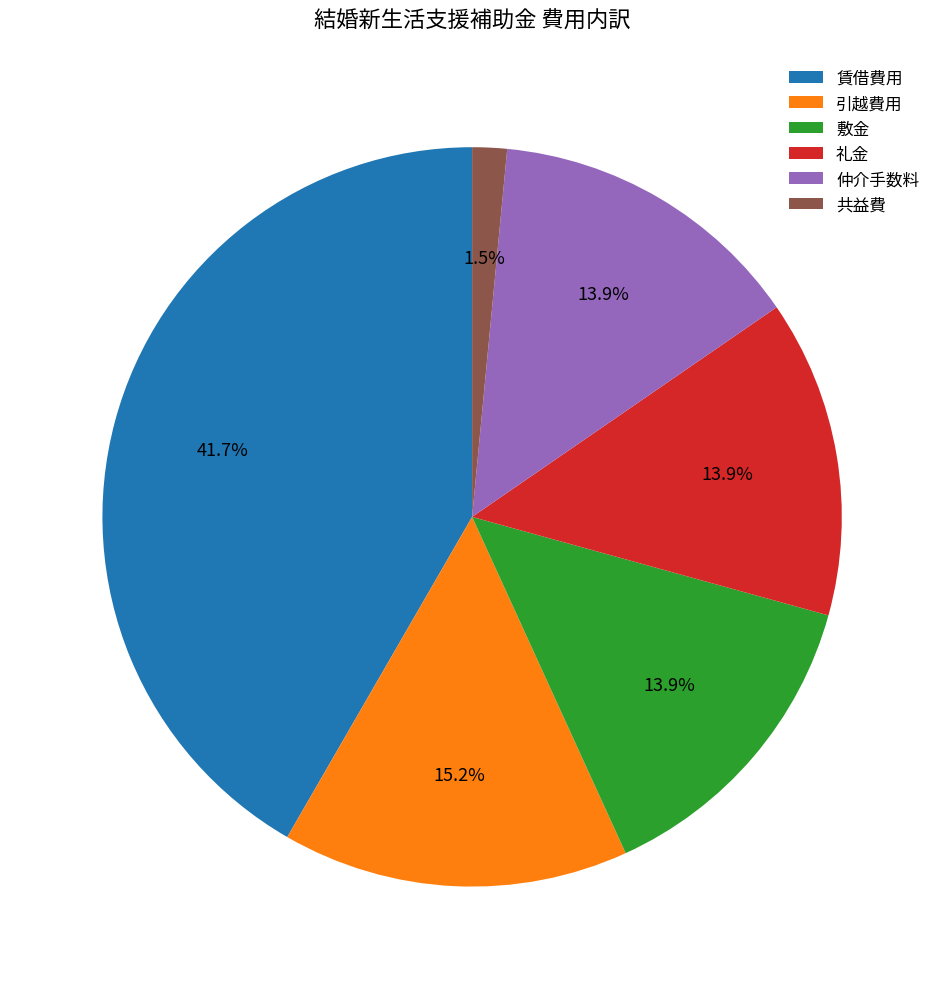

The 引越費用 slice represents 15% of the pie. True or false?

True